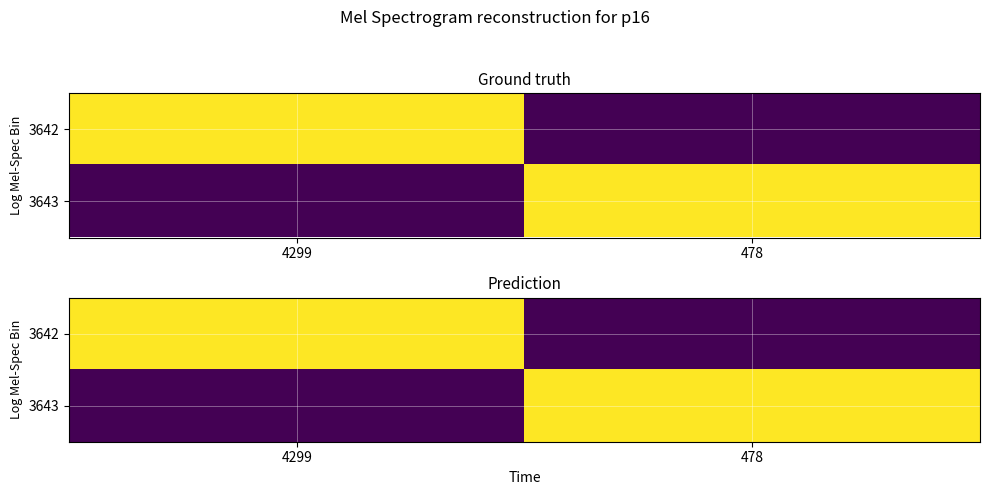

The value of 3642 at 4299 is 22.4. True or false?

True